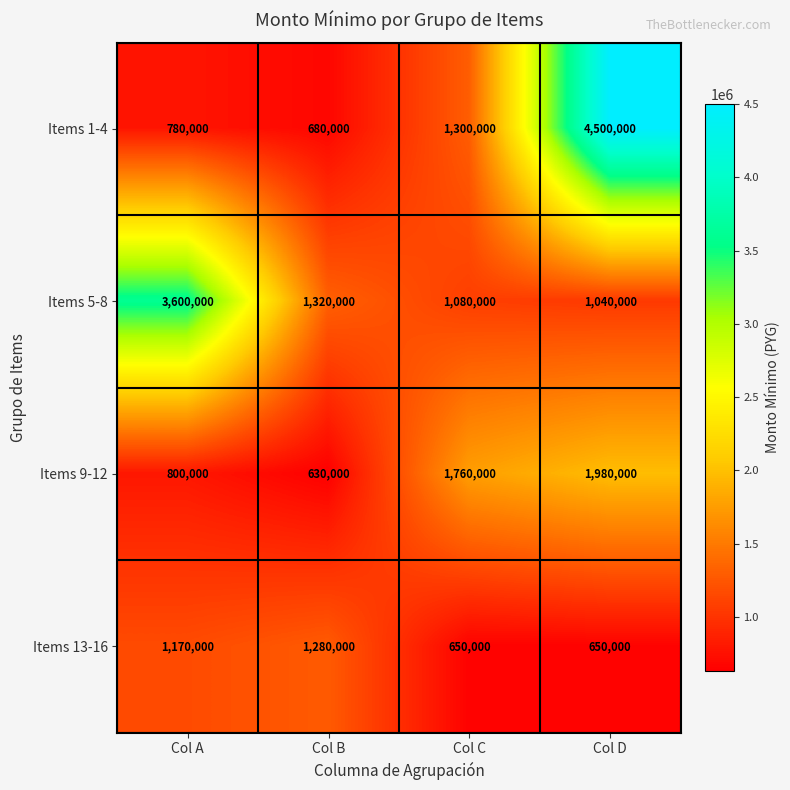

Count the number of data series in this chart.

4